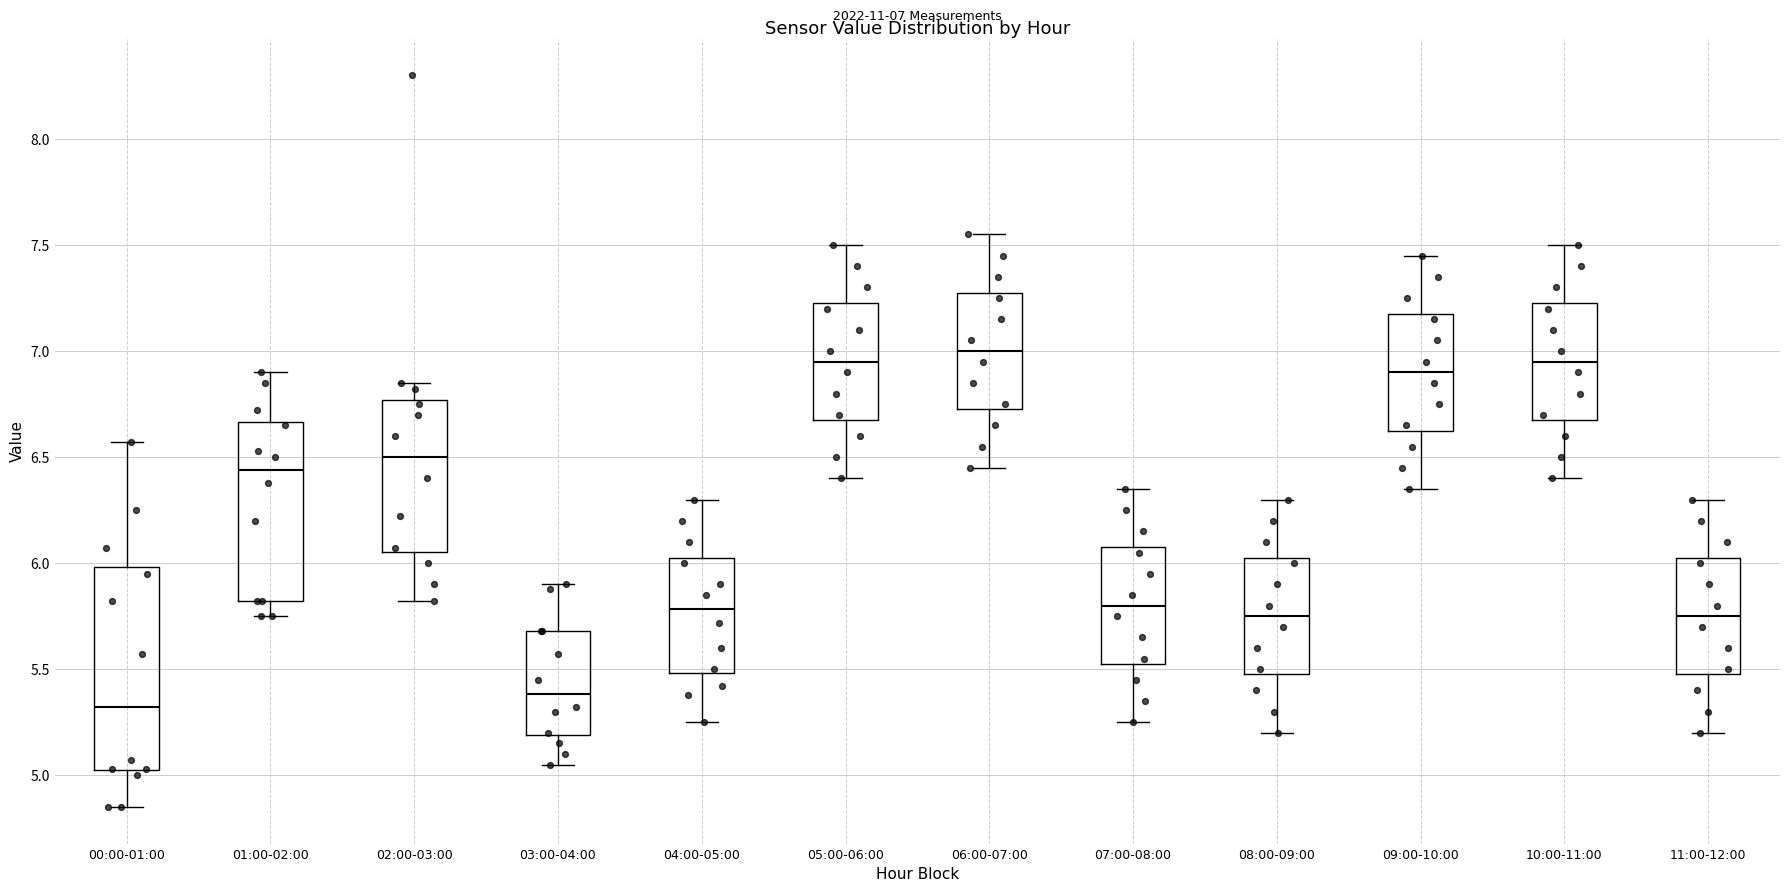

Which box is the tallest, from its lower edge to its upper edge?

00:00-01:00